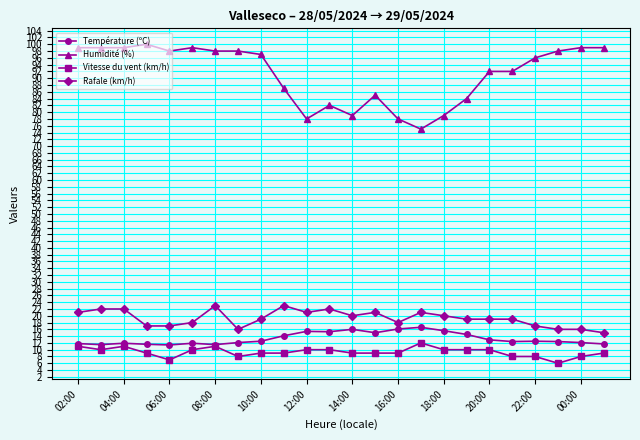

Which series has the largest total across all categories?

Humidité (%)